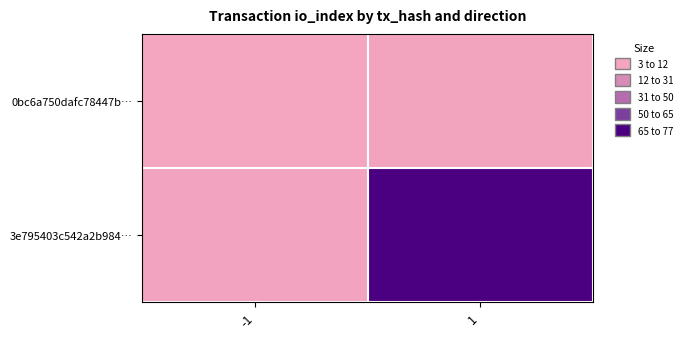

Rank the series by their average value, from highest to lowest.

3e795403c542a2b984…, 0bc6a750dafc78447b…